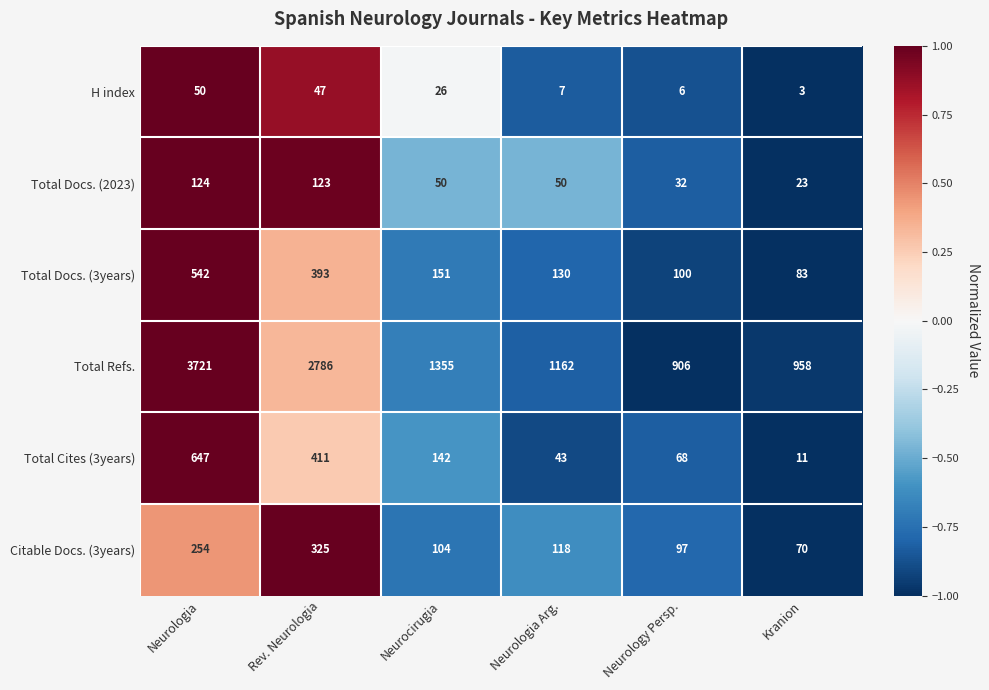

How many distinct data groups are displayed?

6